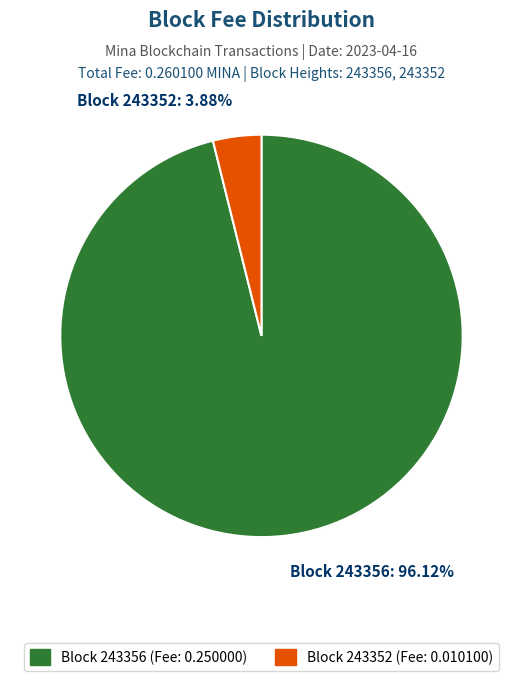

Is there any slice that represents more than half of the pie?

Yes